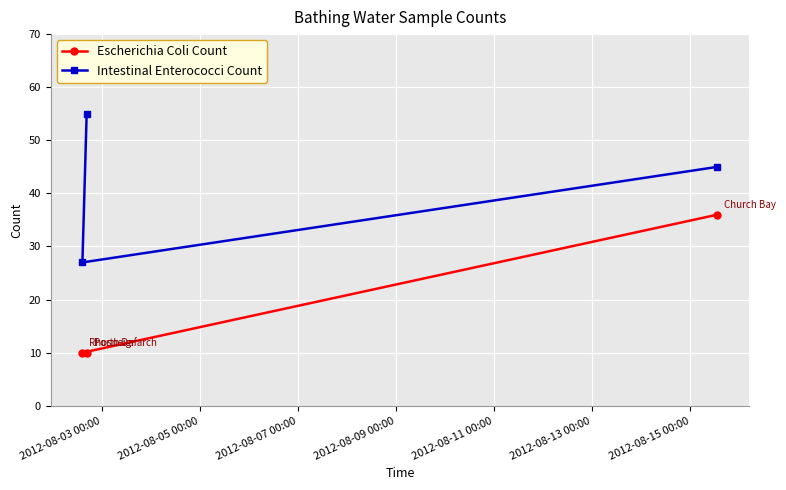

What is the maximum value shown in the chart?

55